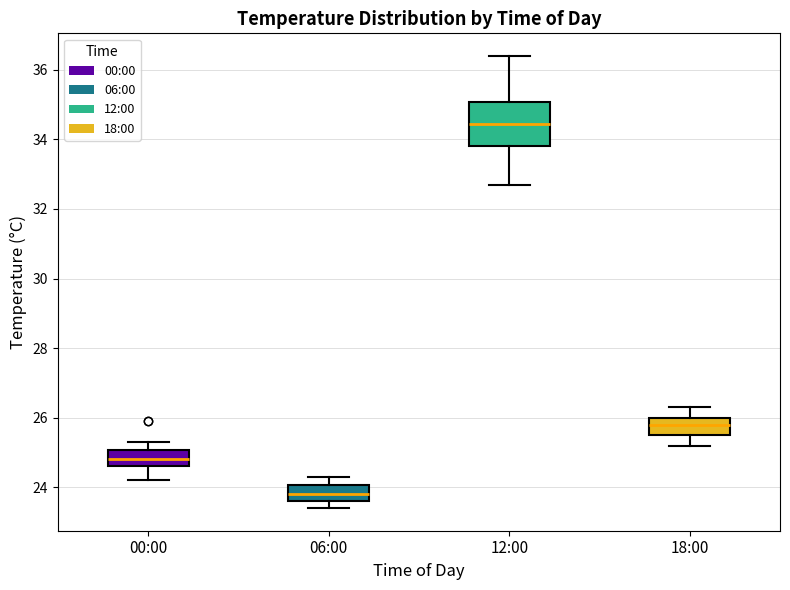

Where does the median line of the box for 00:00 sit on the y-axis? The values are not printed on the chart, so give them approximately, as read against the axis.

24.8